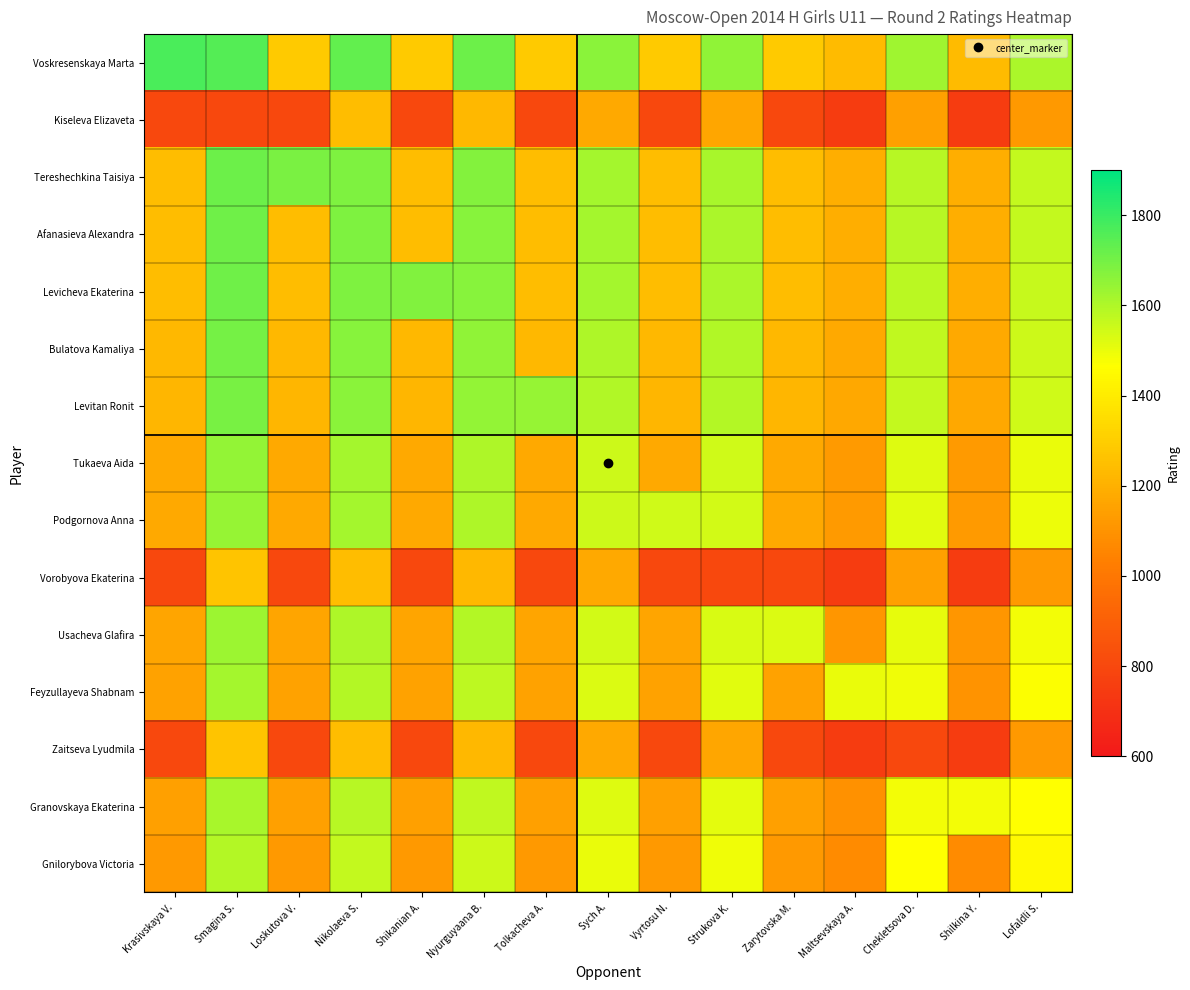

Rank the series by their maximum value, from lowest to highest.

Kiseleva Elizaveta, Vorobyova Ekaterina, Zaitseva Lyudmila, Gnilorybova Victoria, Granovskaya Ekaterina, Feyzullayeva Shabnam, Usacheva Glafira, Podgornova Anna, Tukaeva Aida, Levitan Ronit, Bulatova Kamaliya, Levicheva Ekaterina, Afanasieva Alexandra, Tereshechkina Taisiya, Voskresenskaya Marta